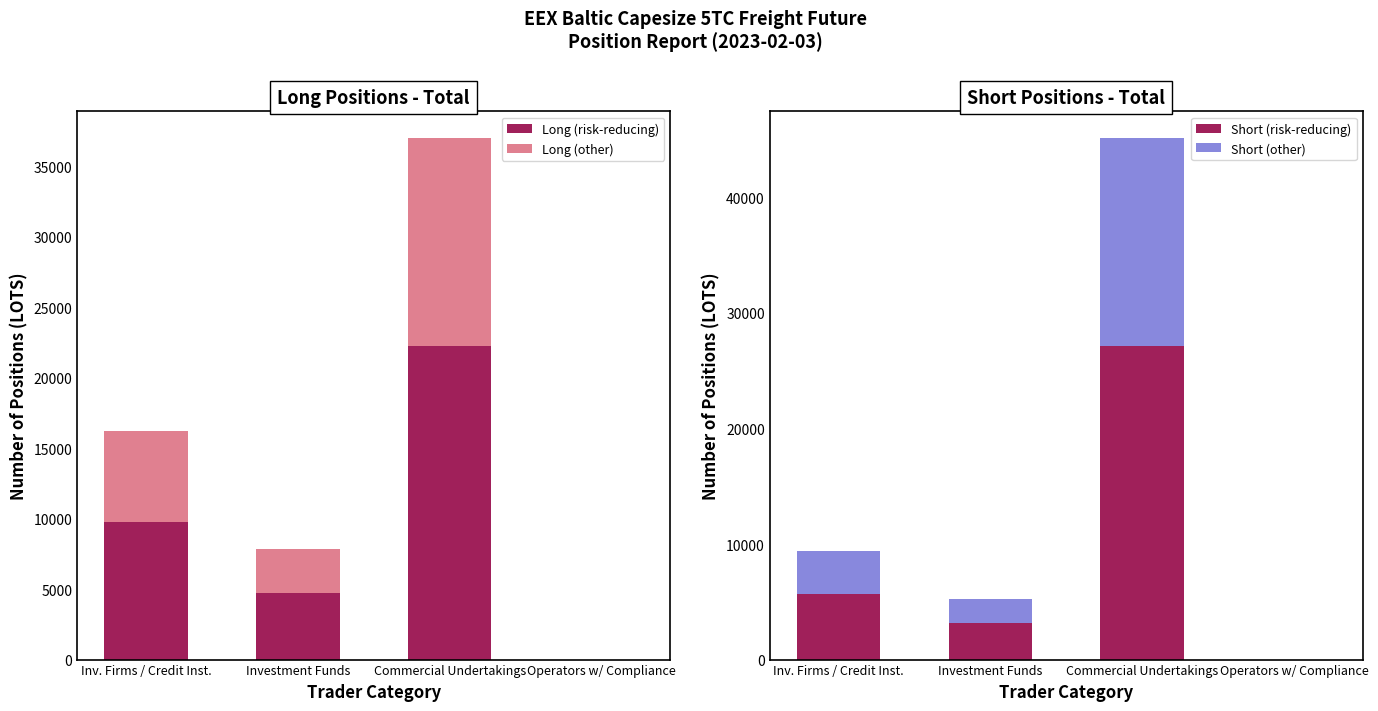

Is it true that Long (other) equals -9680.6 at Operators w/ Compliance?

False